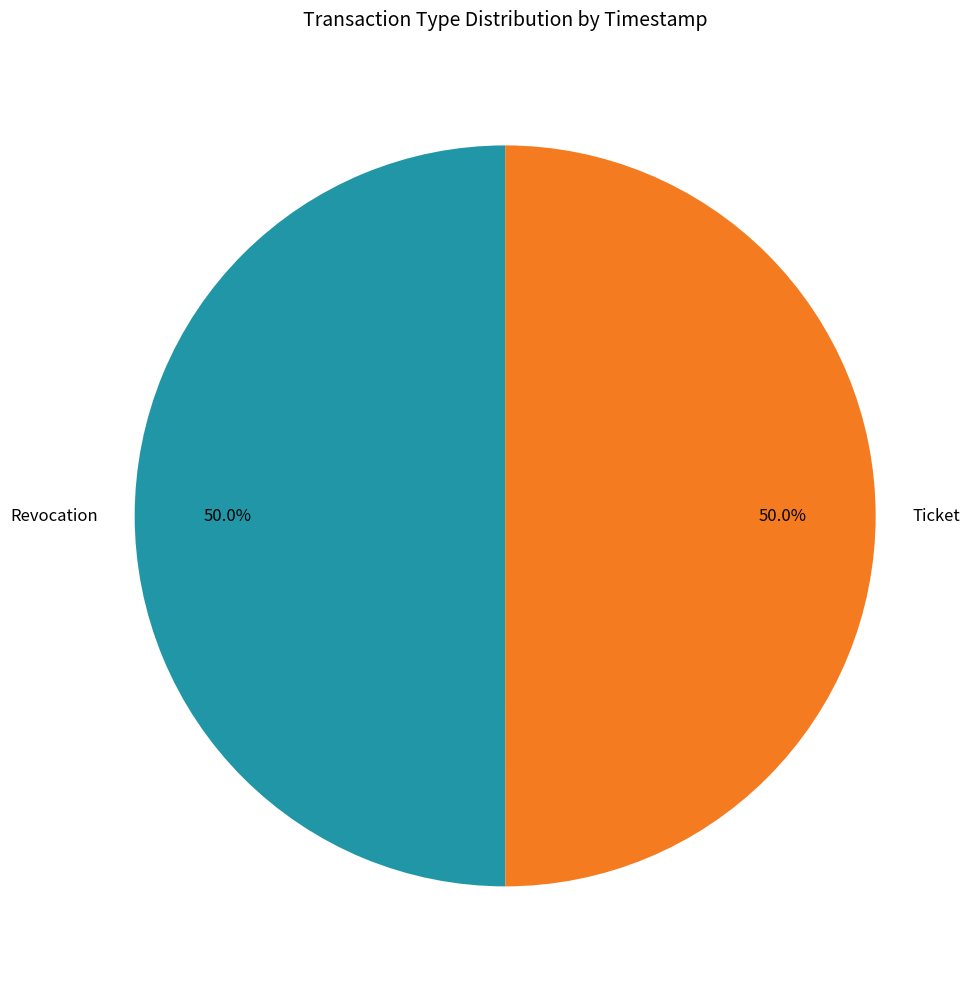

To the nearest percent, what is the combined percentage of Ticket and Revocation?

100%